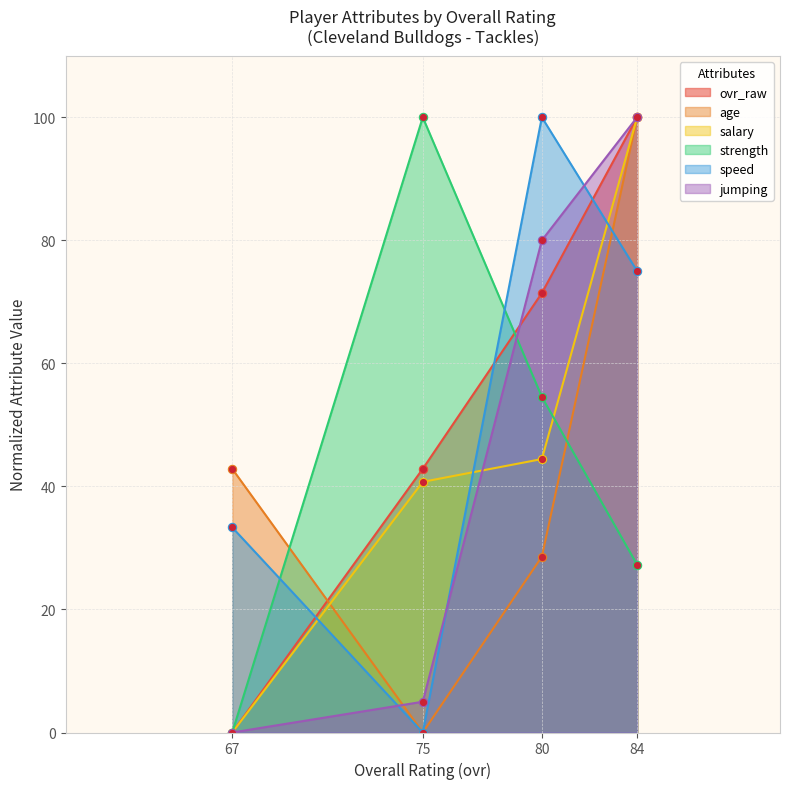

After their last crossing, which series has the higher values: jumping or ovr_raw?

jumping